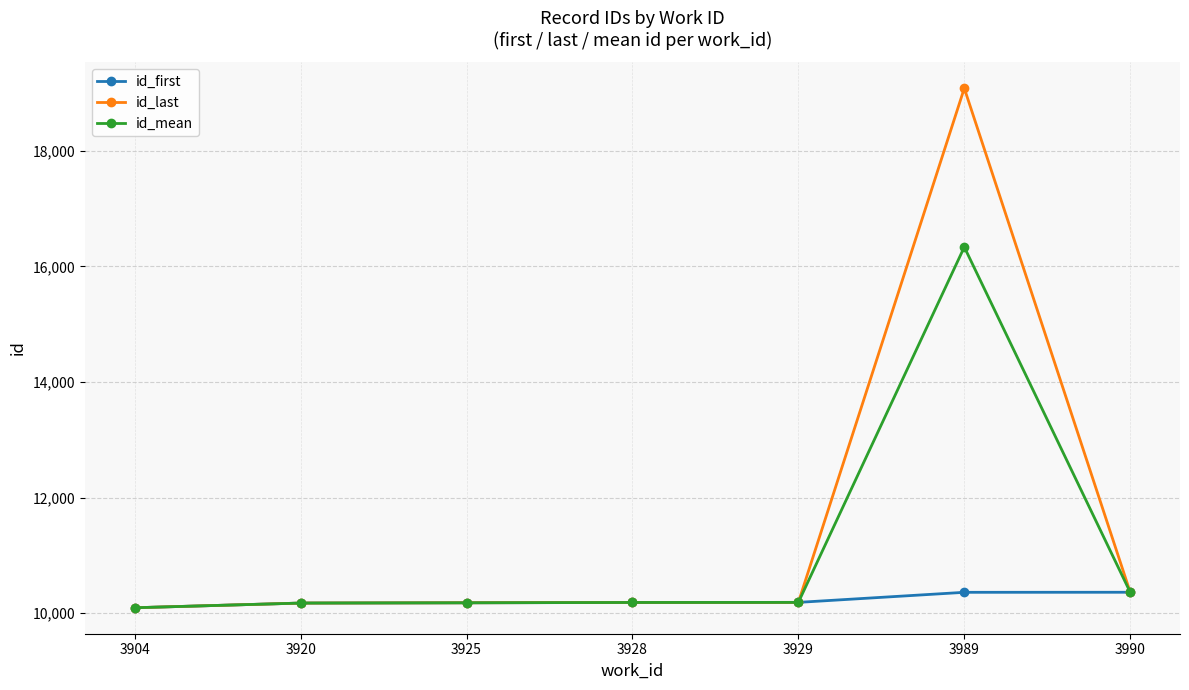

What is the value of the id_mean point at the 7th from the left?

10361.0